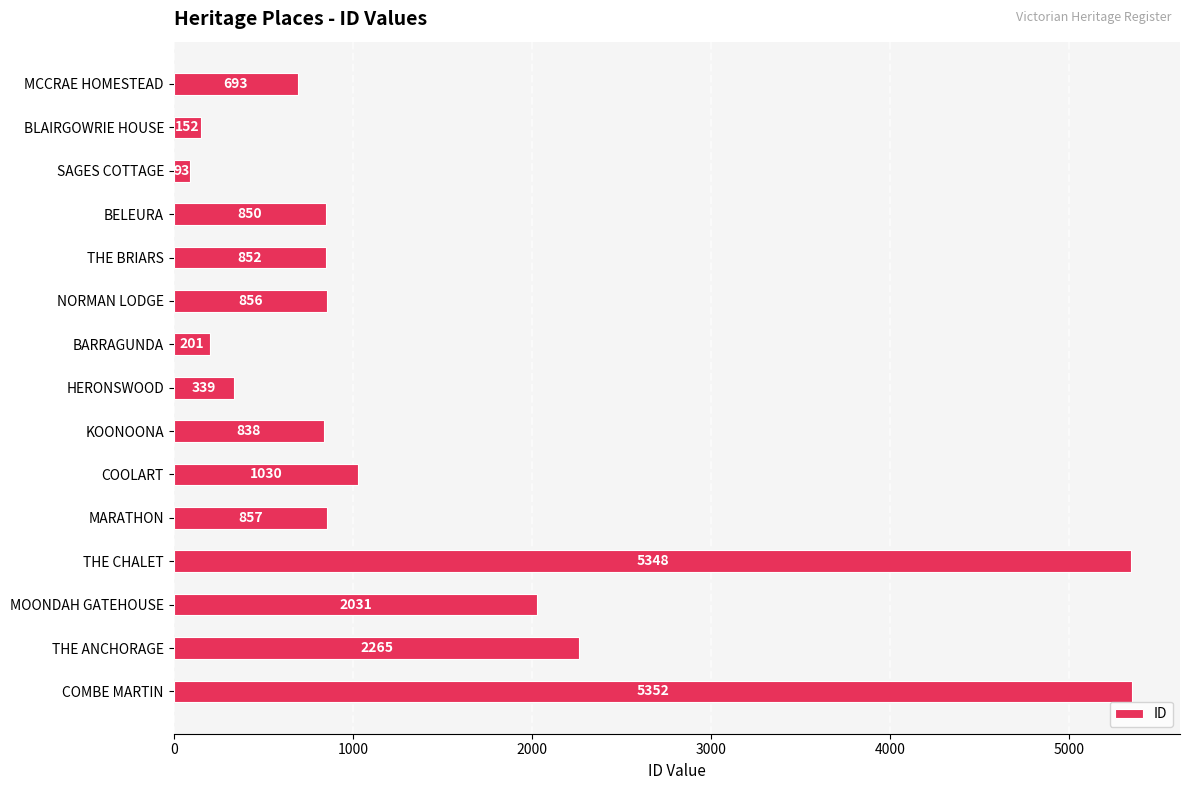

How many categories are shown in the chart?

15